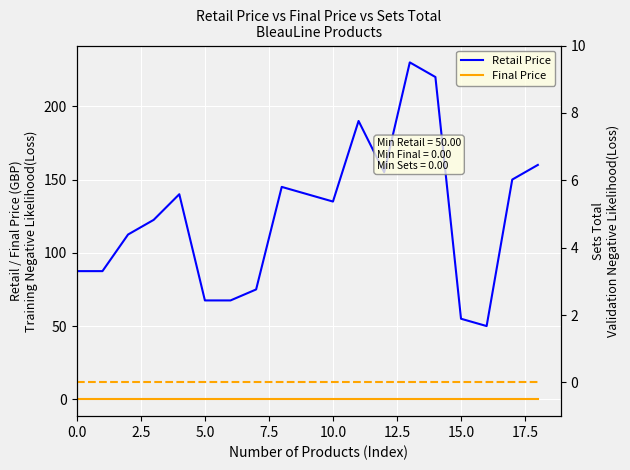

Is the value of Sets Total at 16 greater than the value of Final Price at 15?

No